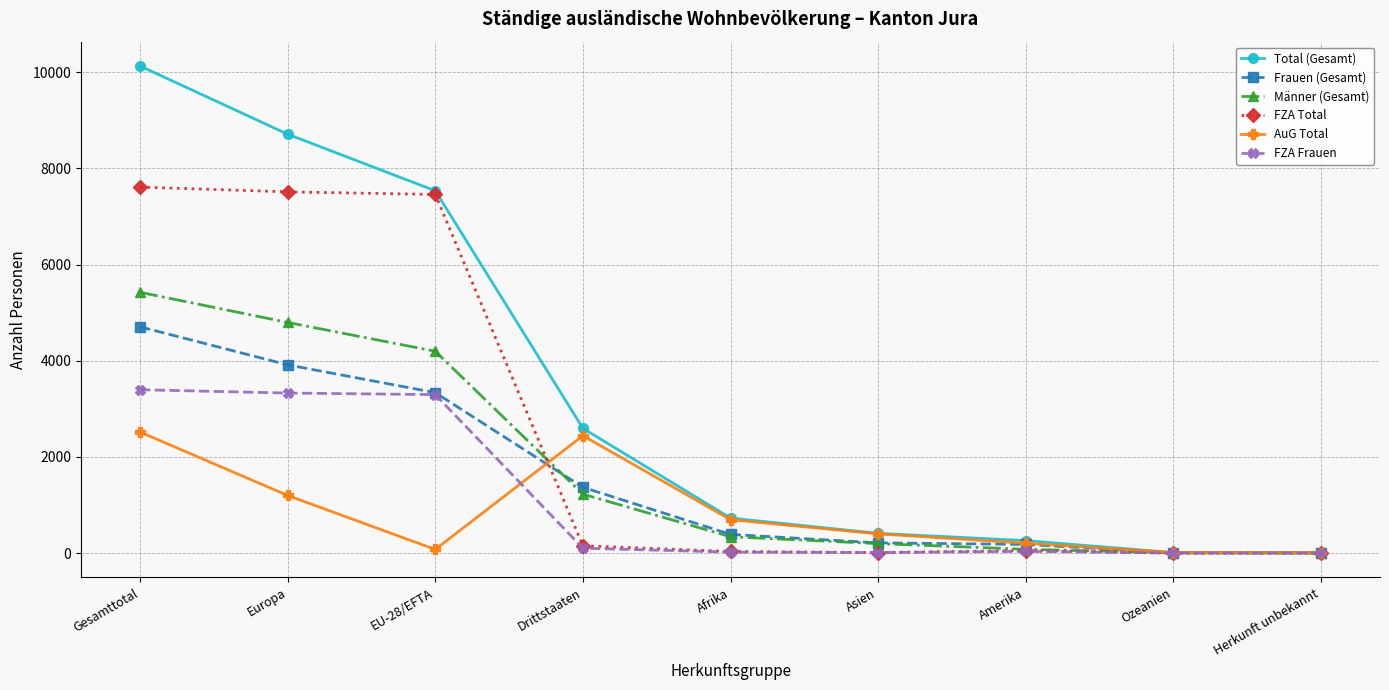

What is the minimum value for Total (Gesamt)?

7